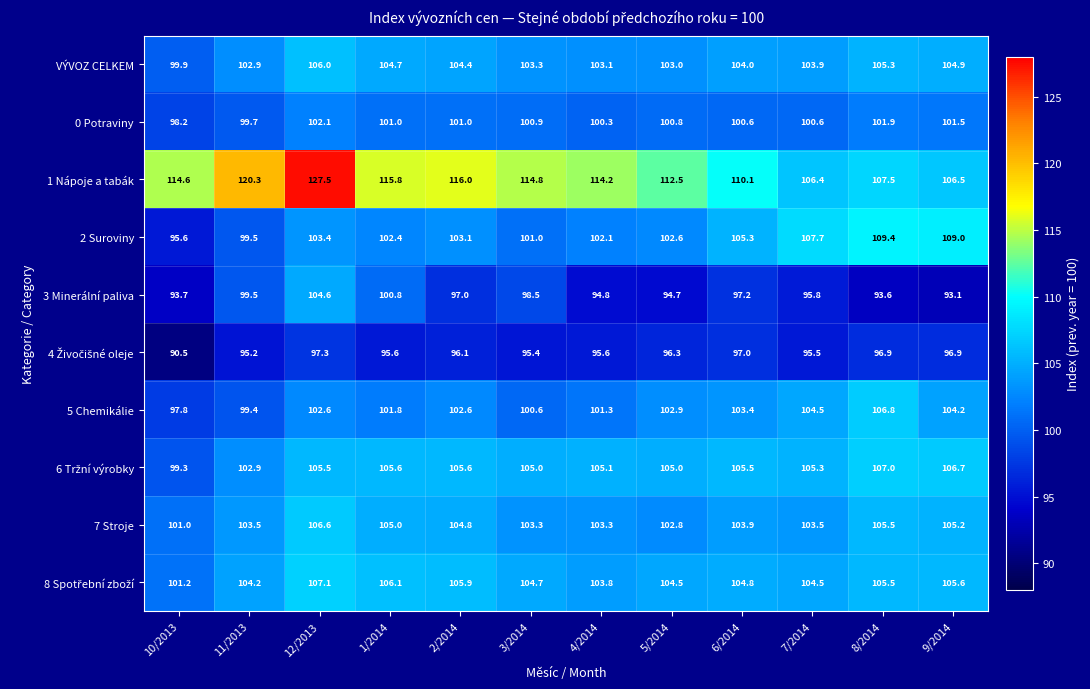

The value of VÝVOZ CELKEM at 1/2014 is 69.7. True or false?

False